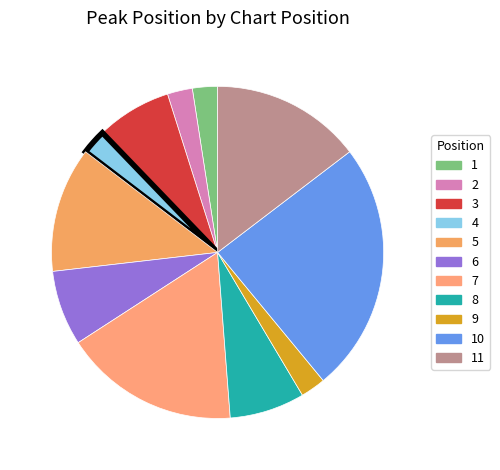

Approximately how many times larger is the value at 2 compared to 10?

0.1